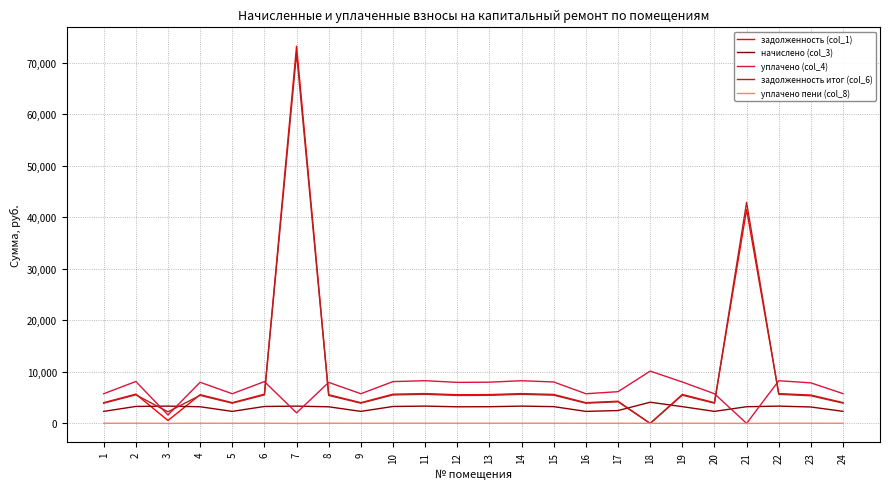

True or false: начислено (col_3) has a value of 6530.2 at 18.

False